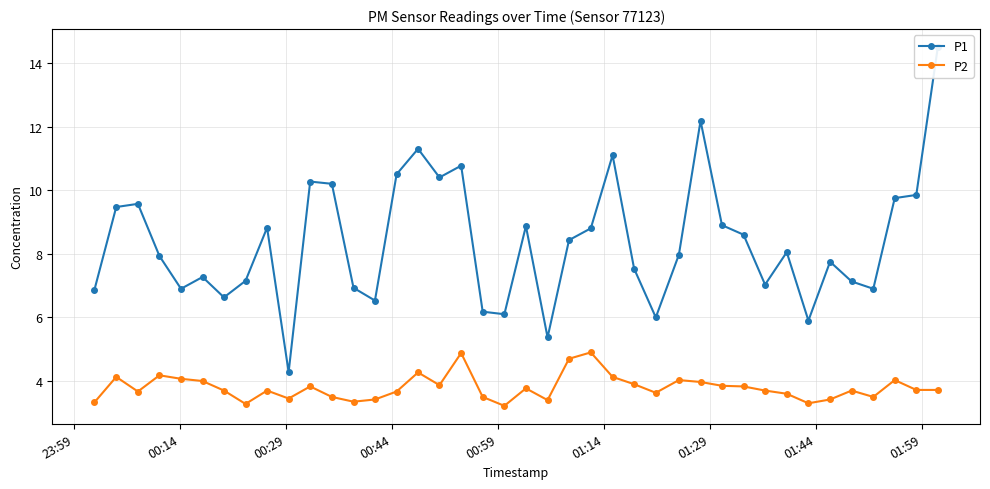

True or false: P2 has more than 2 points higher than both neighbors.

True